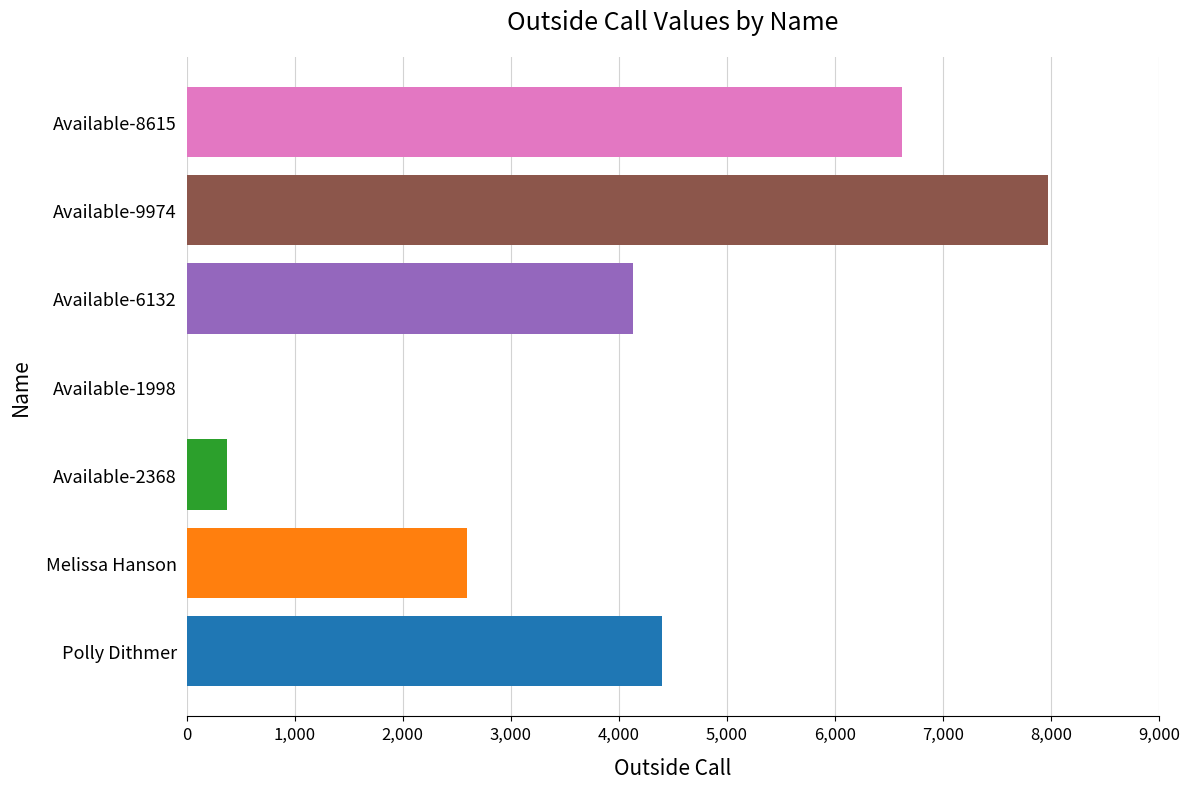

At which label is the value closest to 3988?

Available-6132